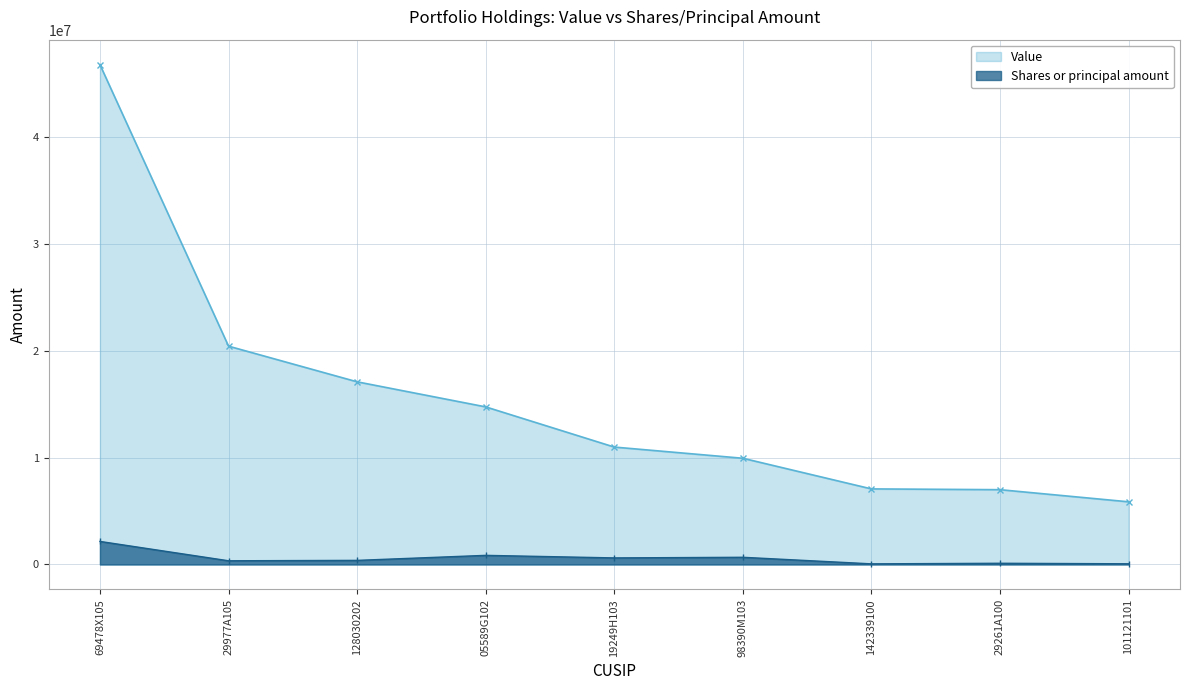

What is the label of the 8th point from the right?

29977A105